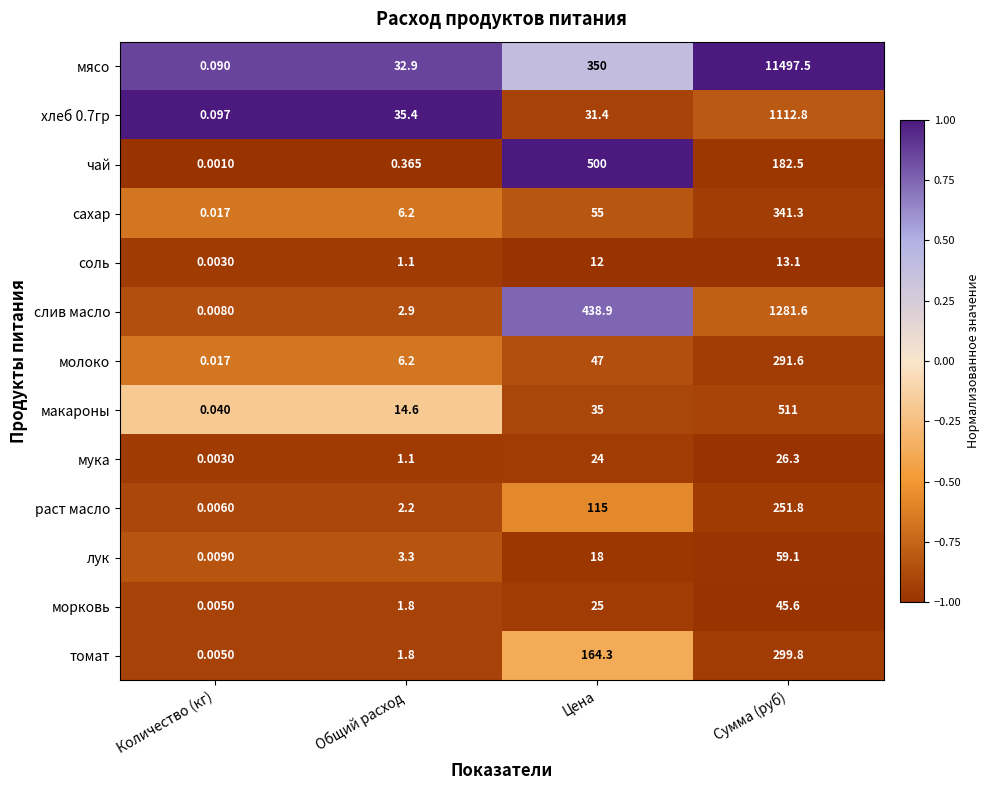

Which series has the largest range (max minus min)?

мясо